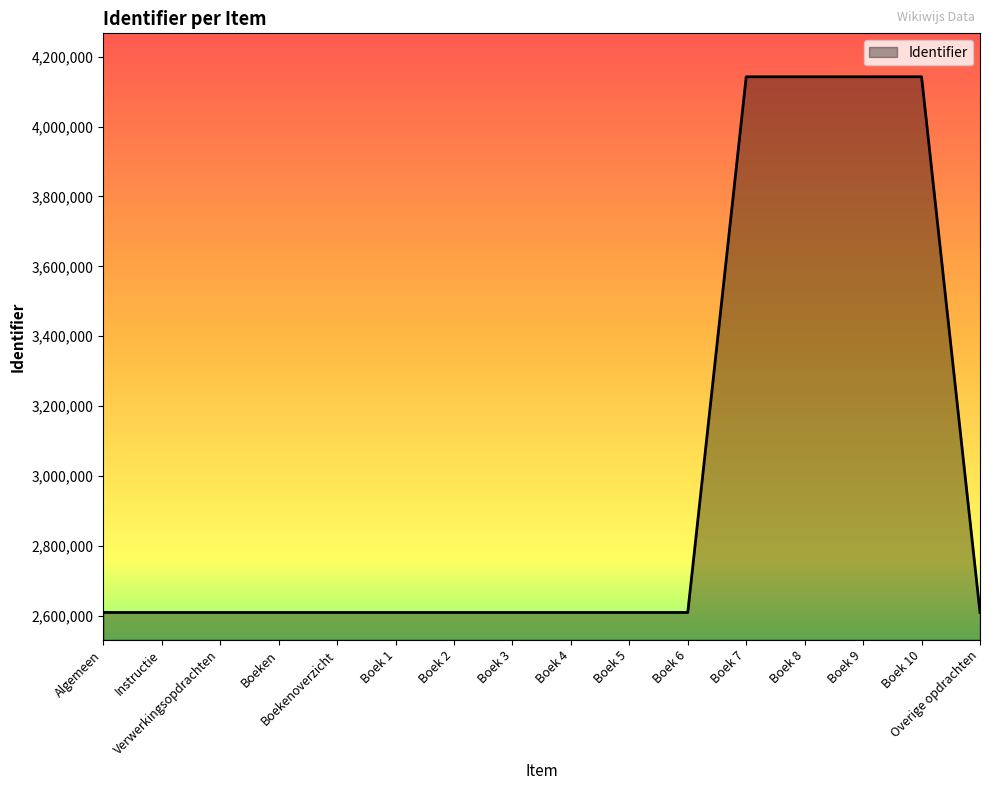

What is the difference between the maximum and minimum values?

1533595